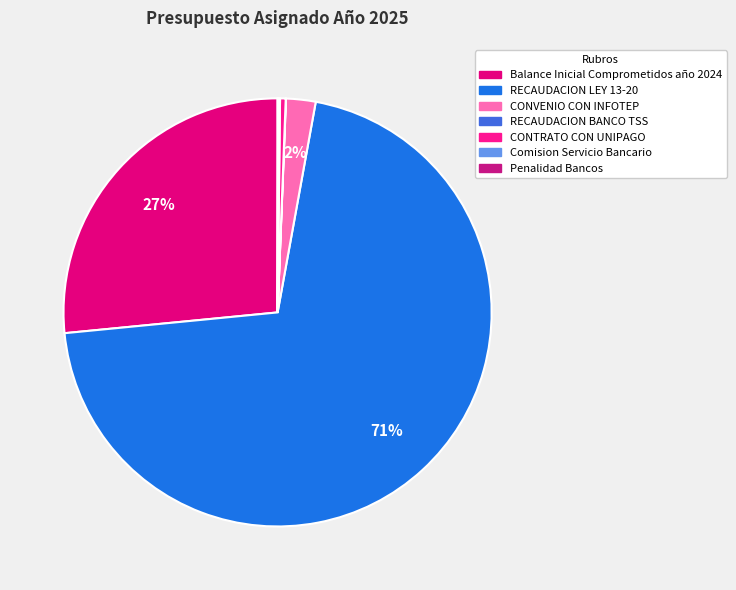

Count the number of slices in the pie.

7